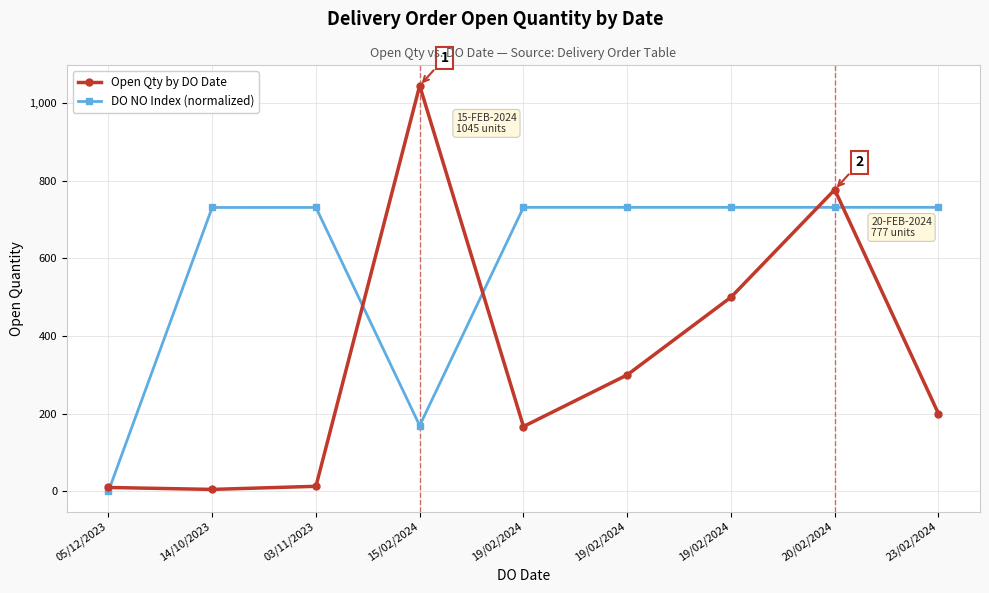

The Open Qty by DO Date series shows 5.0 at 14/10/2023. True or false?

True